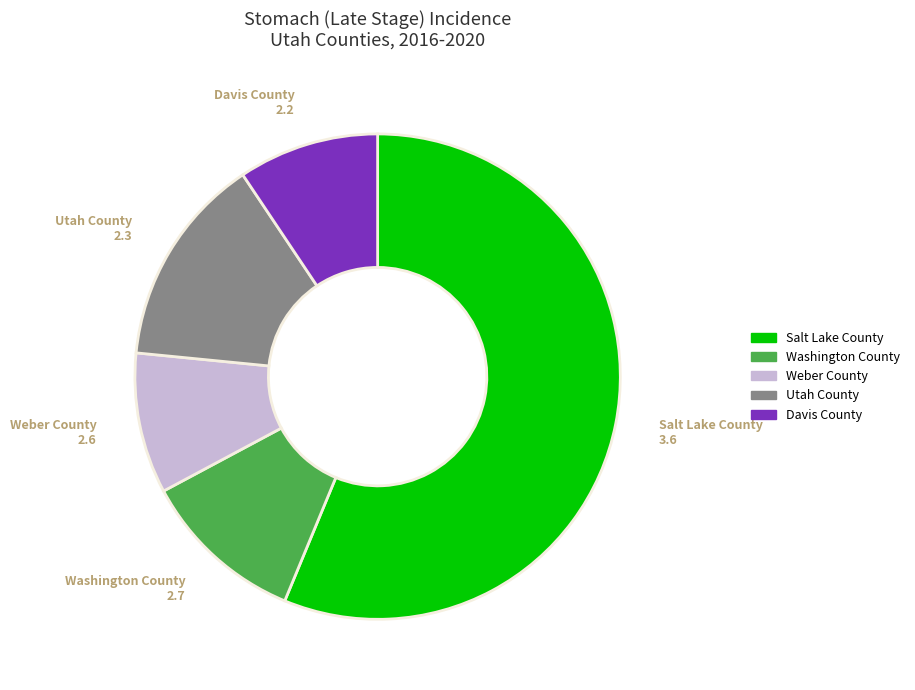

True or false: Salt Lake County accounts for 56% of the total.

True